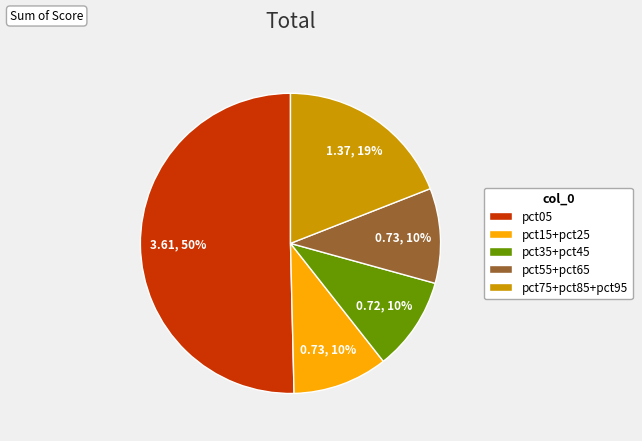

To the nearest percent, what percentage of the pie is pct15+pct25?

10%